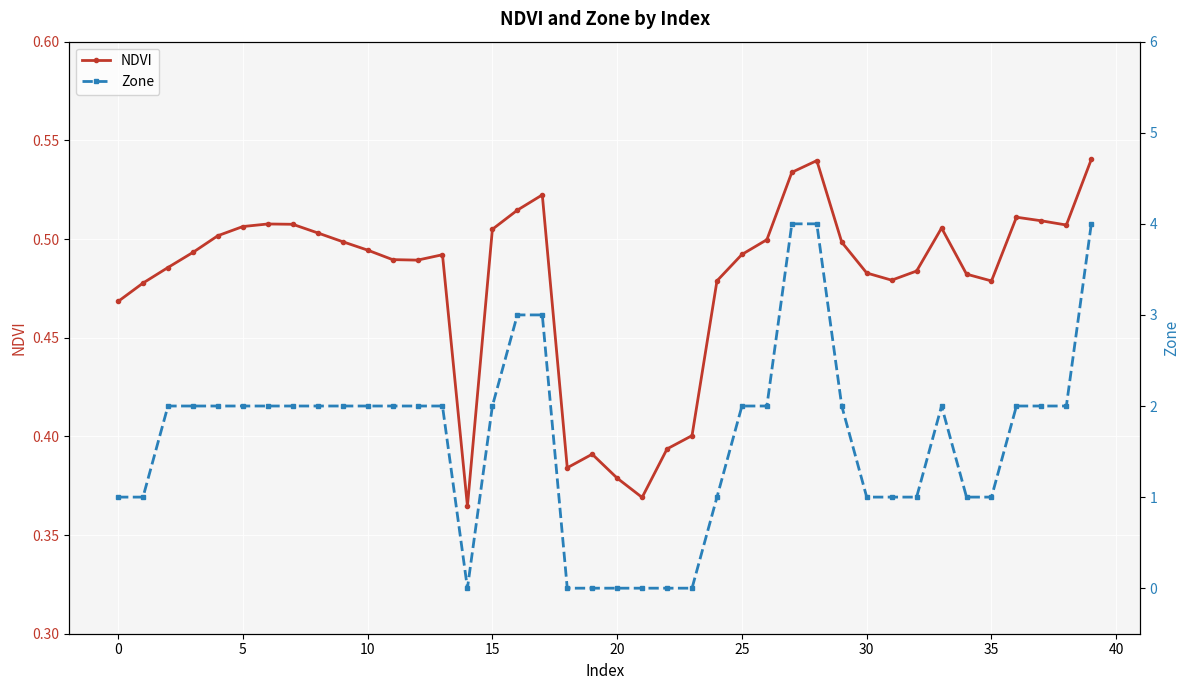

List the series in order of their peak value, highest first.

Zone, NDVI